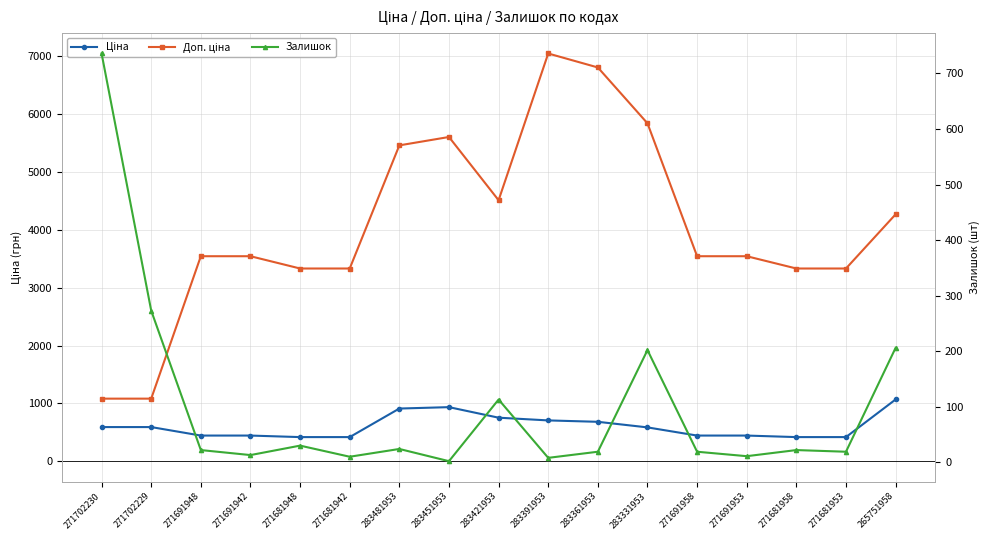

Reading left to right, extract all data points from this chart.

Ціна: 271702230=589.9	271702229=589.9	271691948=443.1	271691942=443.1	271681948=416.6	271681942=416.6	283481953=910.4	283451953=934.5	283421953=752.2	283391953=705.1	283361953=681.0	283331953=584.4	271691958=443.1	271691953=443.1	271681958=416.6	271681953=416.6	265751958=1067.3
Доп. ціна: 271702230=1081.7	271702229=1081.7	271691948=3545.0	271691942=3545.0	271681948=3332.5	271681942=3332.5	283481953=5462.3	283451953=5607.2	283421953=4513.3	283391953=7051.3	283361953=6809.8	283331953=5843.9	271691958=3545.0	271691953=3545.0	271681958=3332.5	271681953=3332.5	265751958=4269.4
Залишок: 271702230=736.0	271702229=273.0	271691948=22.0	271691942=13.0	271681948=30.0	271681942=10.0	283481953=24.0	283451953=2.0	283421953=113.0	283391953=8.0	283361953=19.0	283331953=202.0	271691958=19.0	271691953=11.0	271681958=22.0	271681953=19.0	265751958=206.0